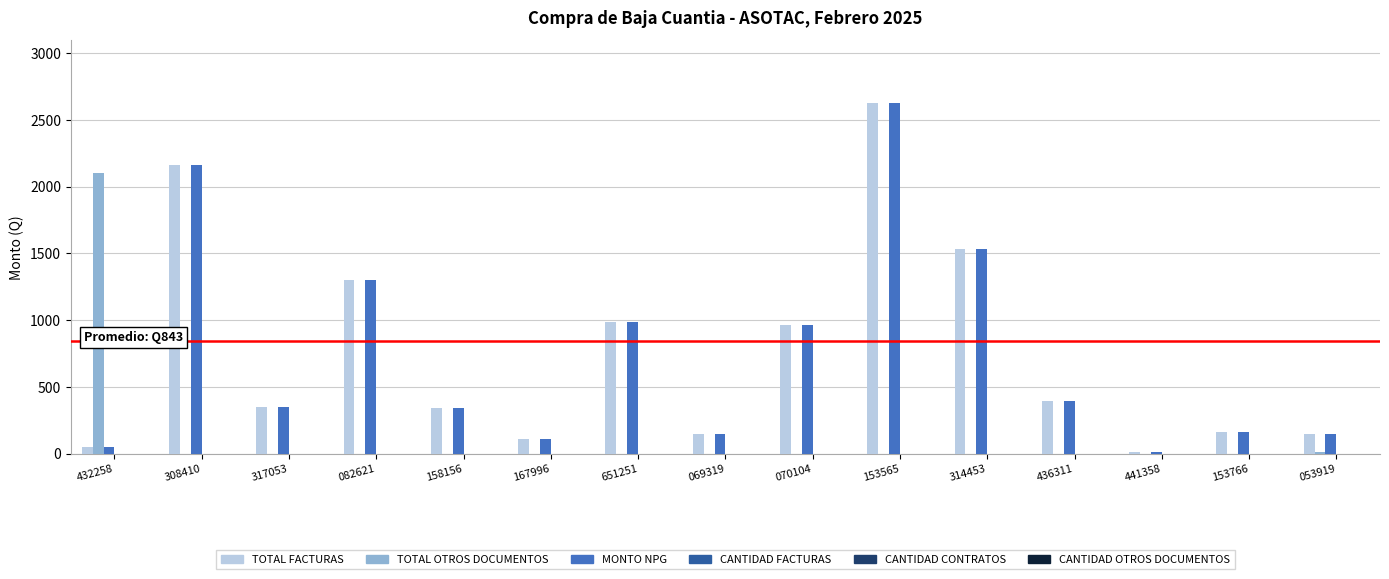

The TOTAL OTROS DOCUMENTOS series shows 15.0 at 053919. True or false?

True